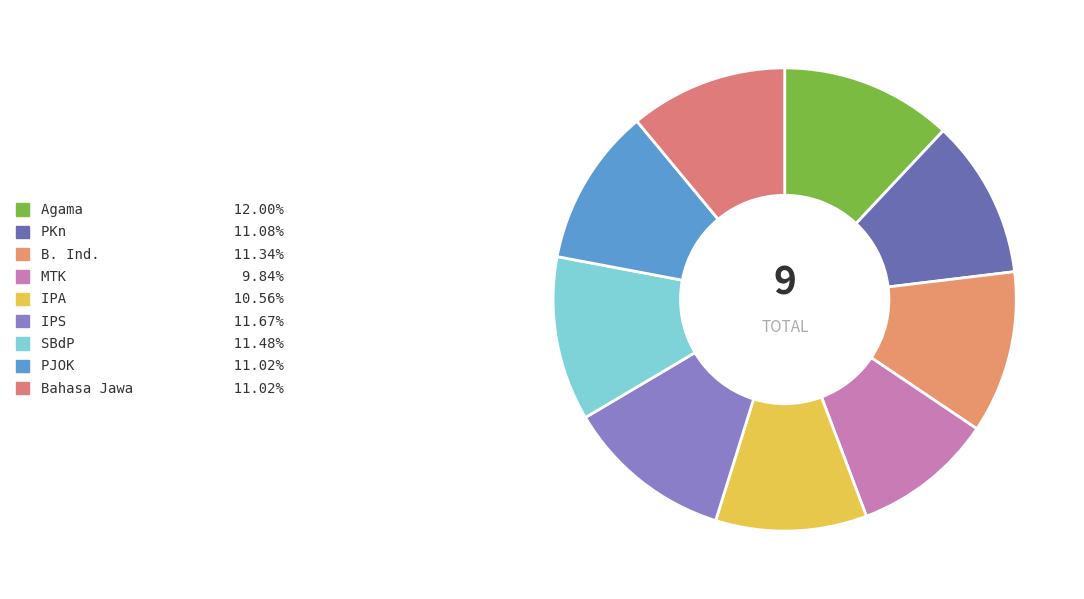

Which slice is the smallest?

MTK